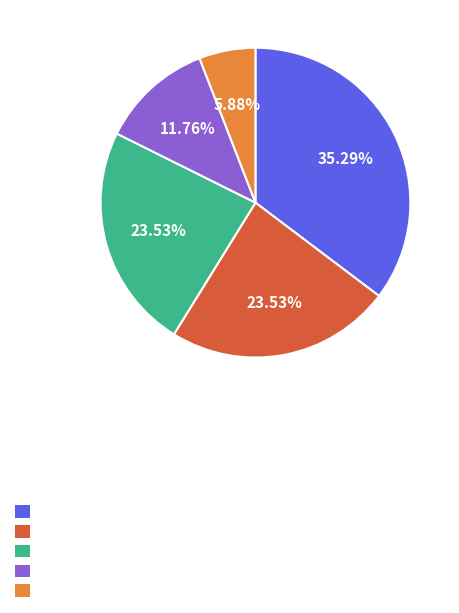

Does any single category account for the majority?

No